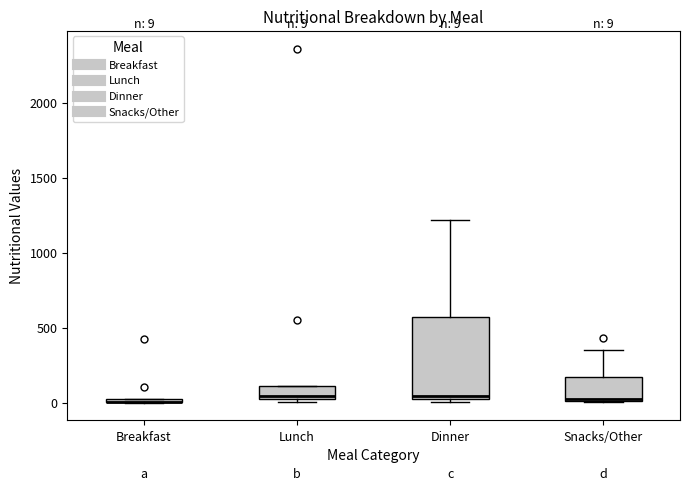

Comparing the boxes themselves (not the whiskers), which one is the tallest?

Dinner